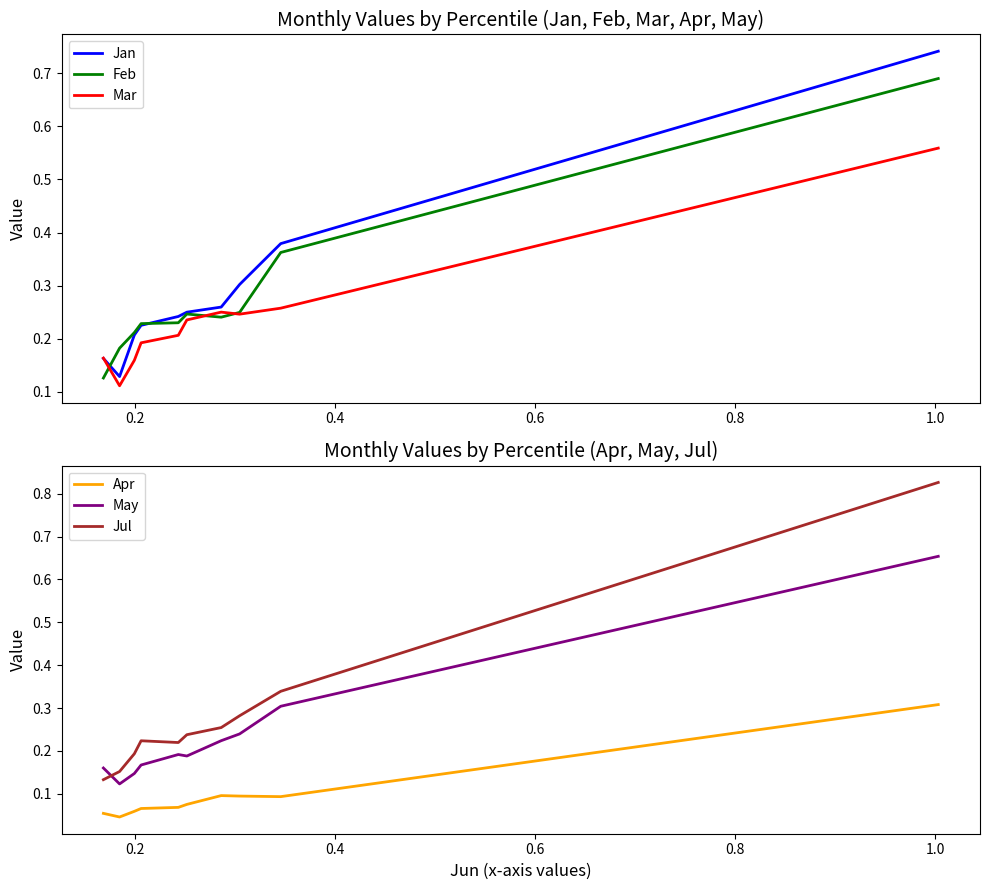

What is the difference between the maximum and minimum values in the Apr series?

0.3